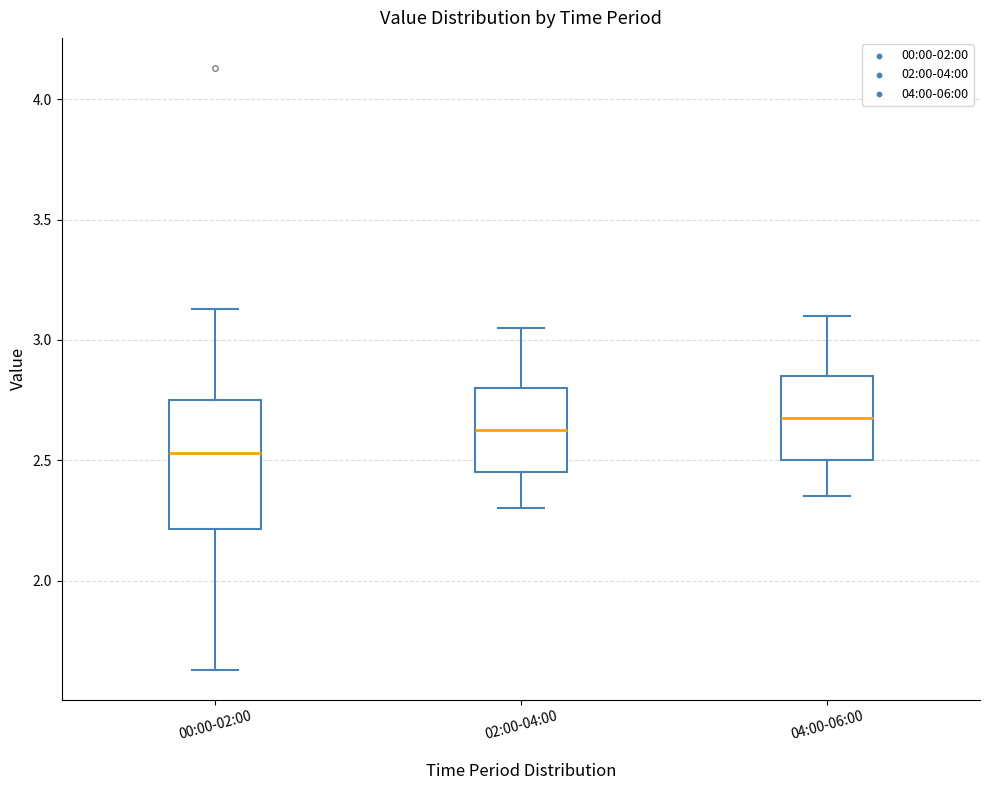

Reading left to right, read every box against the y-axis: the position of its median line, the range the box covers, and the ends of its whiskers. The values are not printed on the chart, so give them approximately, as read against the axis.

00:00-02:00: median 2.55, box 2.20 to 2.75, whiskers 1.65 to 3.15
02:00-04:00: median 2.65, box 2.45 to 2.80, whiskers 2.30 to 3.05
04:00-06:00: median 2.70, box 2.50 to 2.85, whiskers 2.35 to 3.10